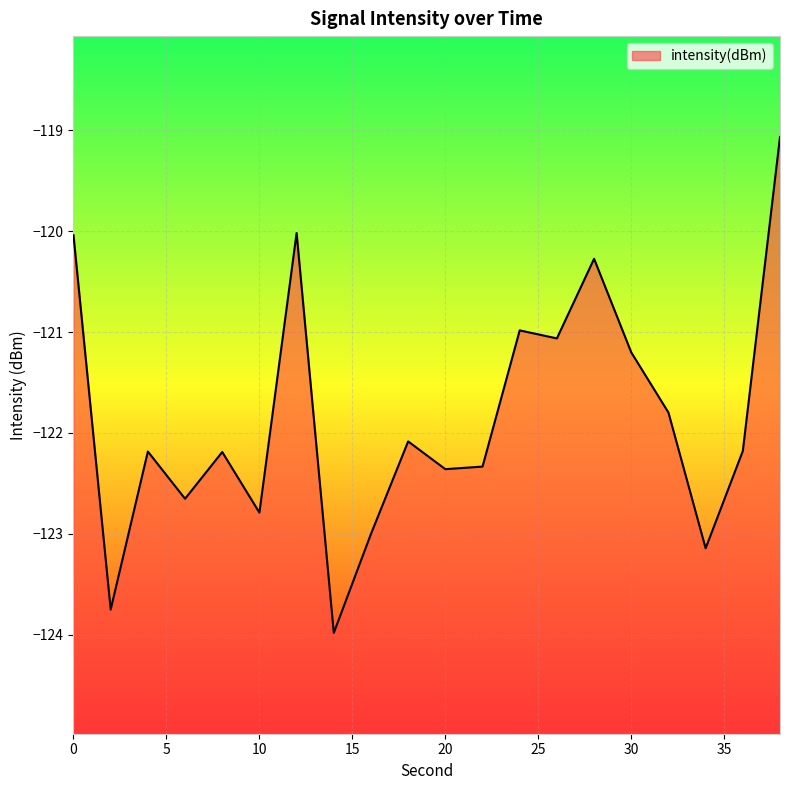

Rank the categories by value from lowest to highest.

14, 2, 34, 16, 10, 6, 20, 22, 8, 4, 36, 18, 32, 30, 26, 24, 28, 0, 12, 38